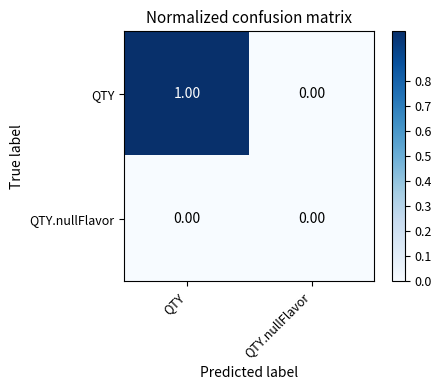

Between QTY and QTY.nullFlavor, which series saw the biggest shift?

QTY